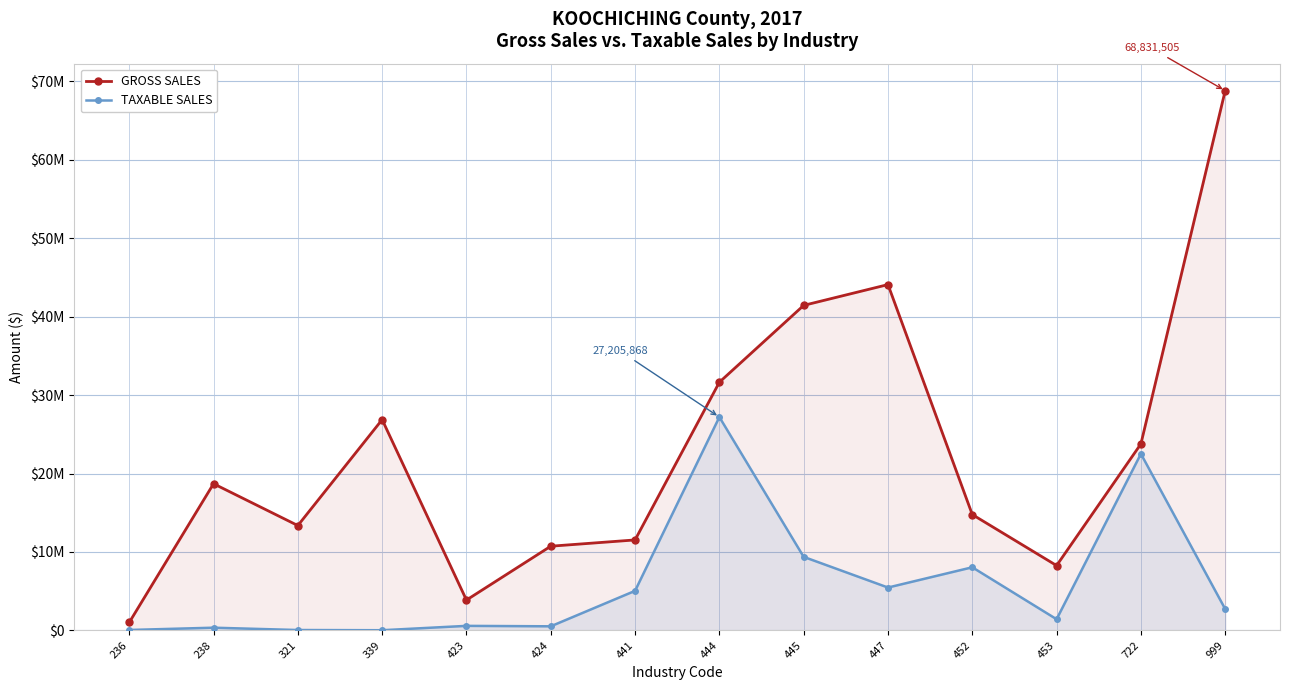

True or false: GROSS SALES and TAXABLE SALES intersect in this chart.

False